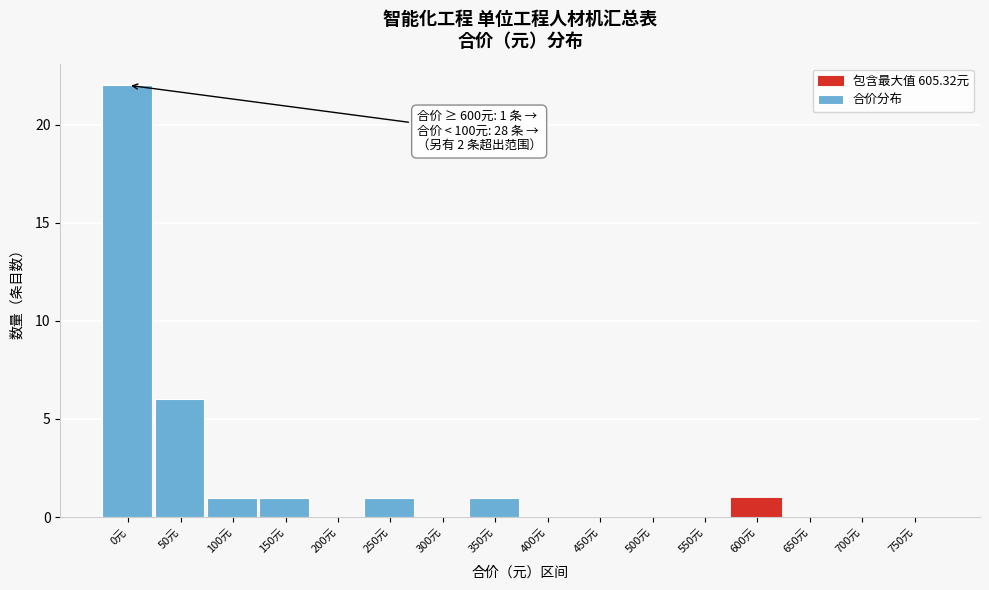

Reading left to right, list all the values displayed in this chart.

0元=22	50元=6	100元=1	150元=1	200元=0	250元=1	300元=0	350元=1	400元=0	450元=0	500元=0	550元=0	600元=1	650元=0	700元=0	750元=0